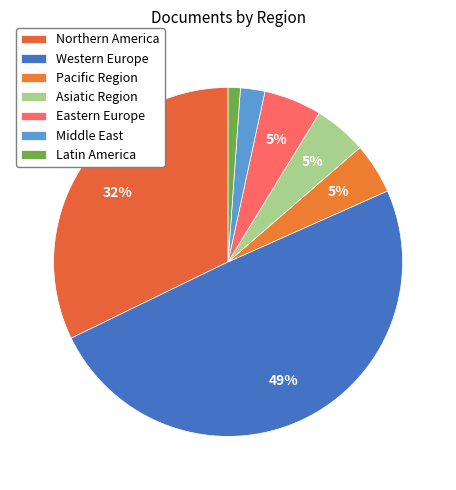

Count the number of slices in the pie.

7